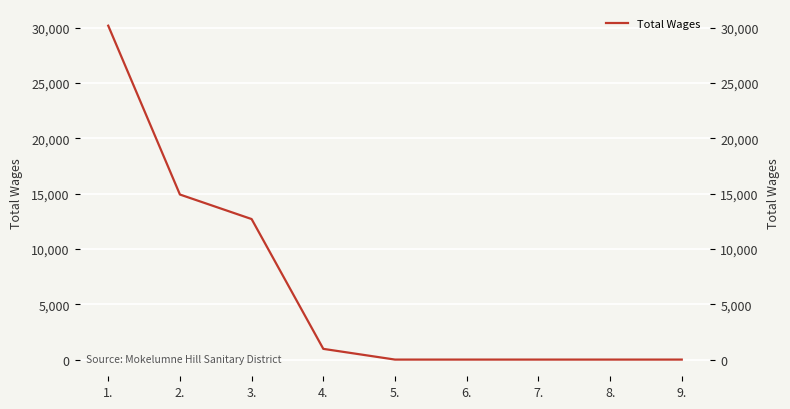

List the labels in order of value, largest first.

1., 2., 3., 4., 5., 6., 7., 8., 9.